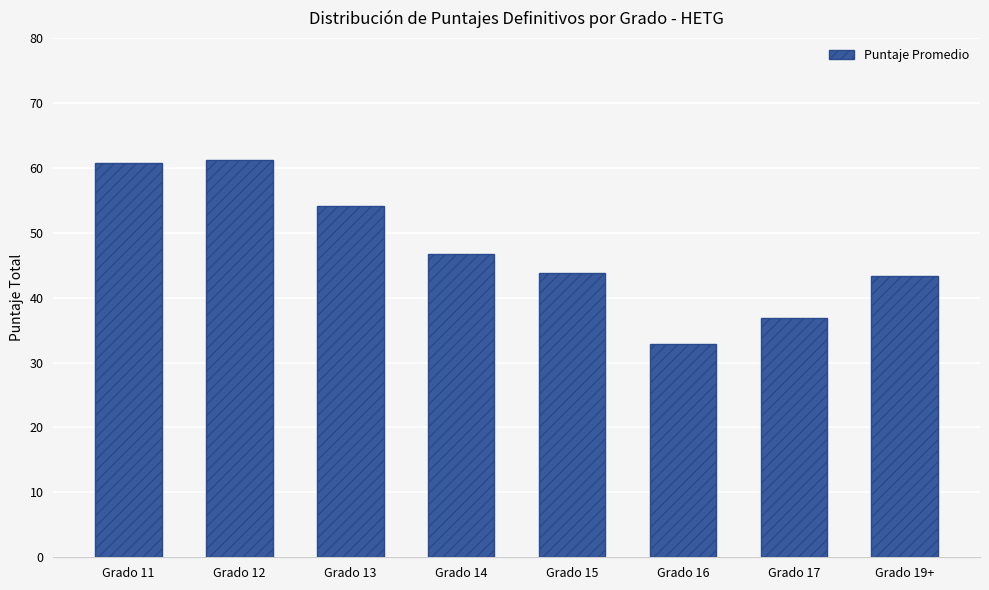

What is the average value?

47.5